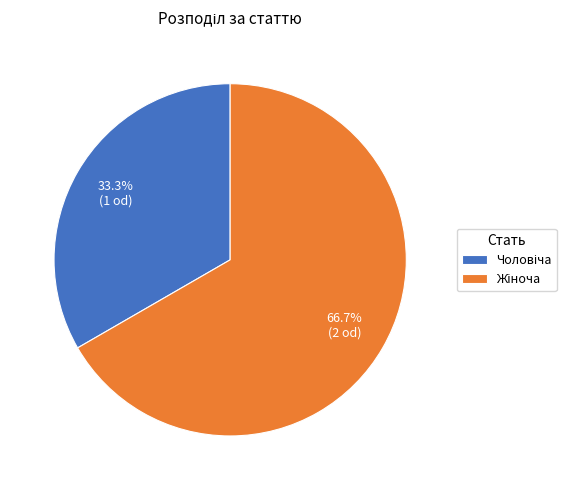

How many segments does this pie chart have?

2